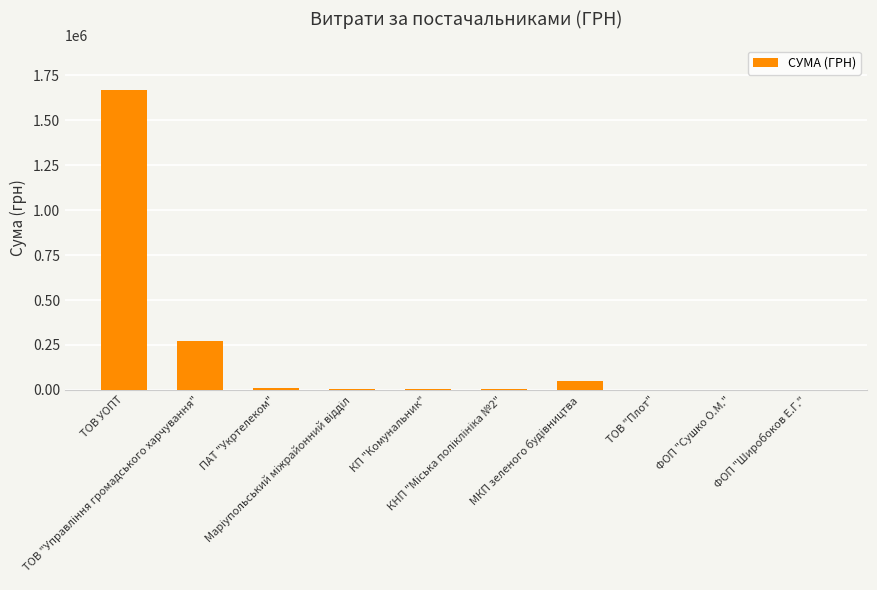

What is the sum of all values?

2020444.4